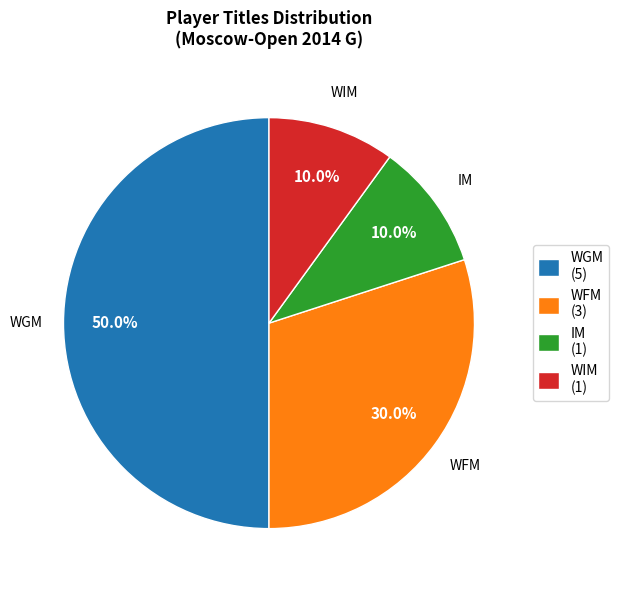

The IM slice represents 10% of the pie. True or false?

True